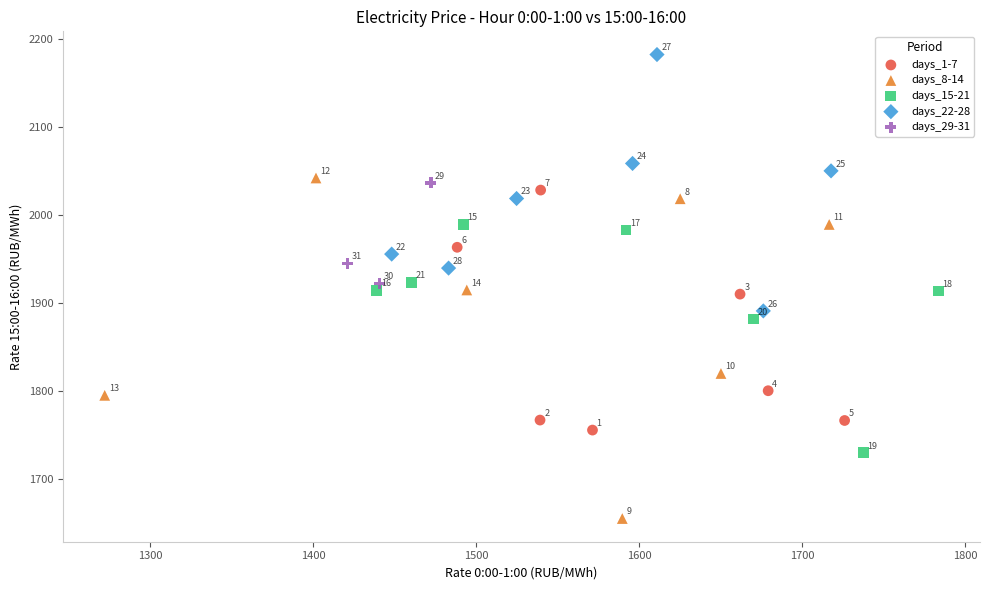

Which series contains the lowest Y value?

days_8-14